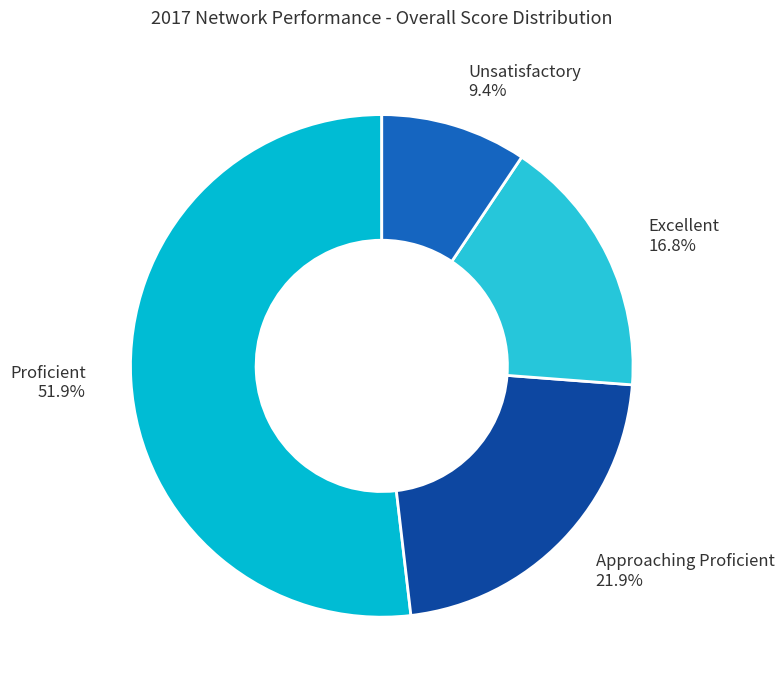

To the nearest percent, what is the average slice percentage?

25%